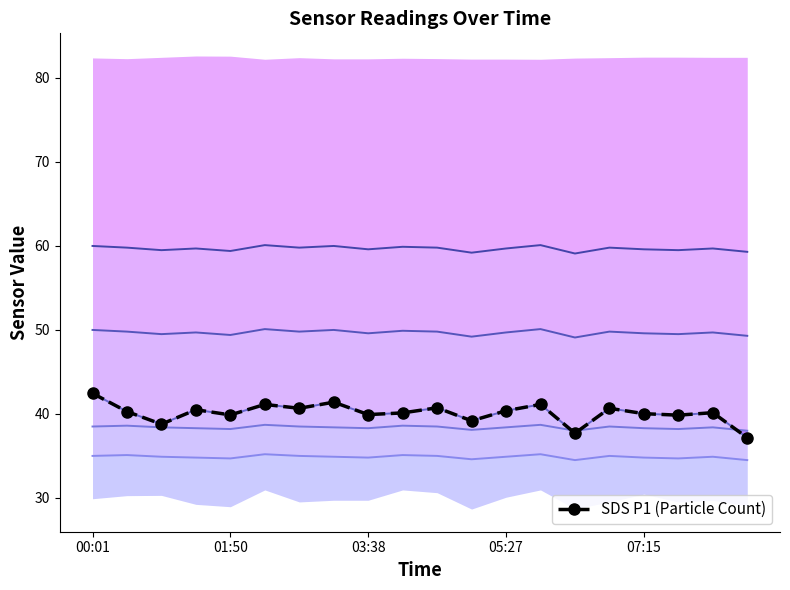

How many data points does each series have?

20